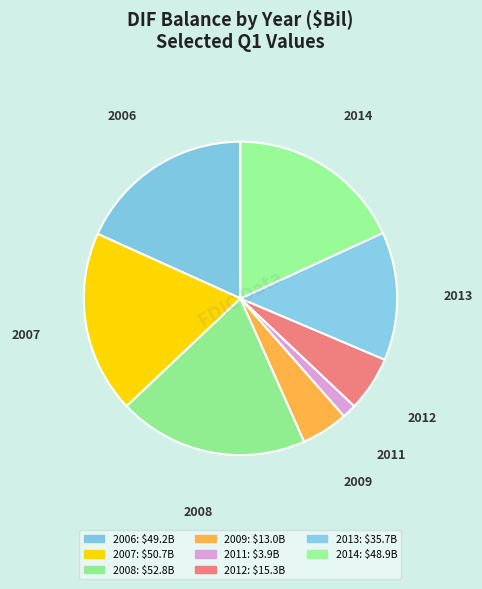

How many segments does this pie chart have?

8